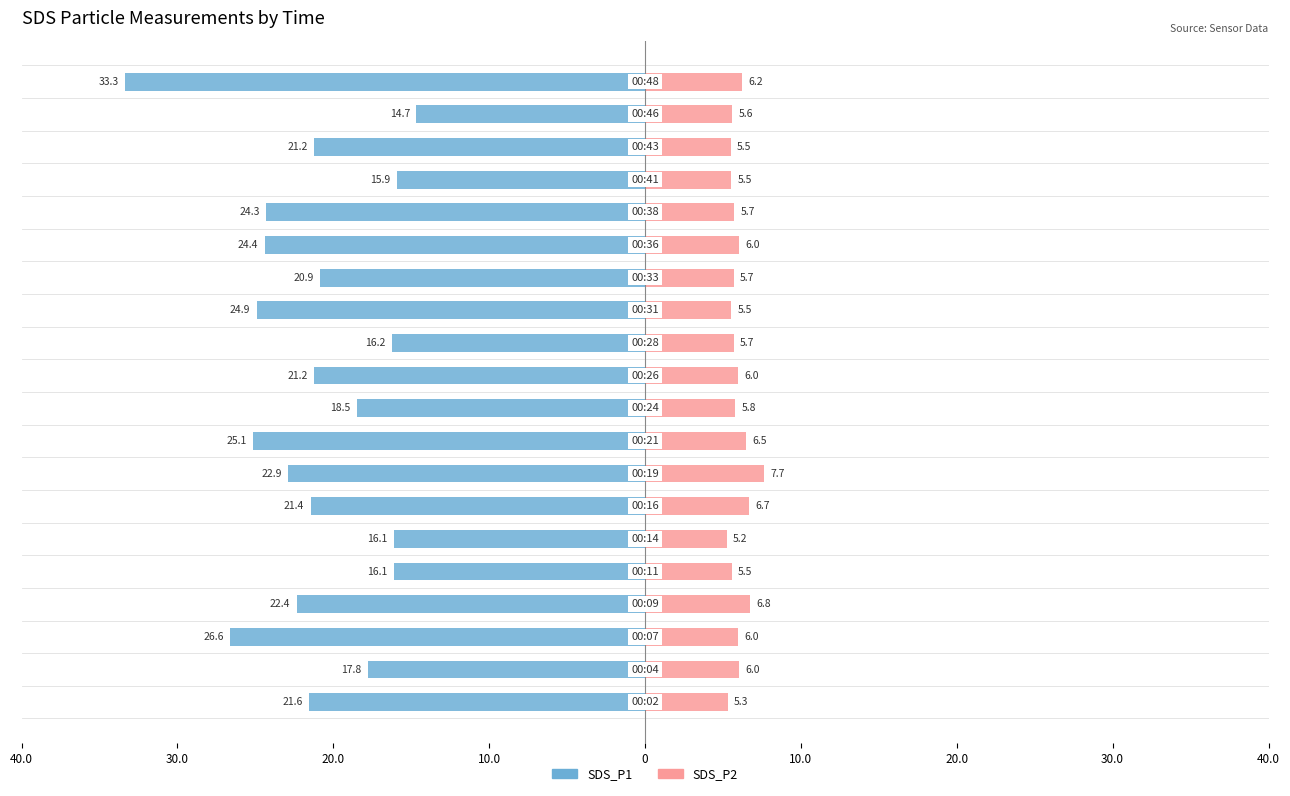

Reading left to right, extract all data points from this chart.

SDS_P1: -21.6	-17.8	-26.6	-22.4	-16.1	-16.1	-21.4	-22.9	-25.1	-18.5	-21.2	-16.2	-24.9	-20.9	-24.4	-24.3	-15.9	-21.2	-14.7	-33.3
SDS_P2: 5.3	6.0	6.0	6.8	5.5	5.2	6.7	7.7	6.5	5.8	6.0	5.7	5.5	5.7	6.0	5.7	5.5	5.5	5.6	6.2